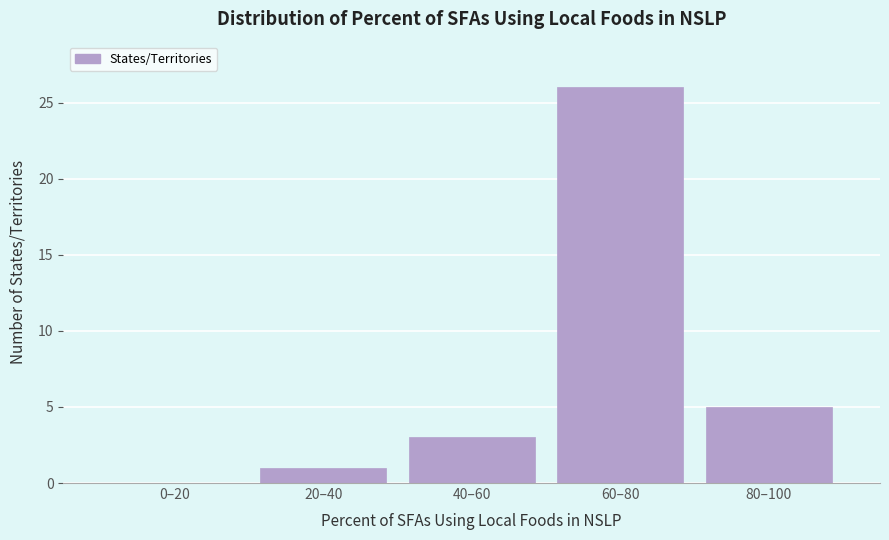

Reading right to left, transcribe all the data shown in this chart.

80–100=5	60–80=26	40–60=3	20–40=1	0–20=0